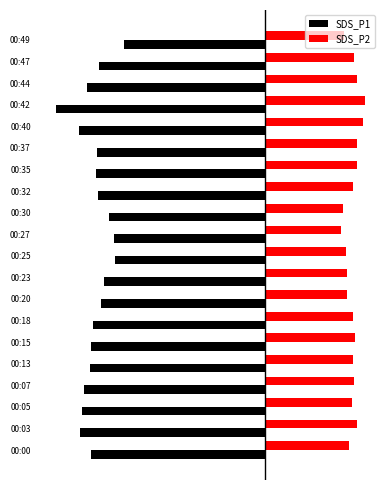

What are all the series names shown in the legend?

SDS_P1, SDS_P2